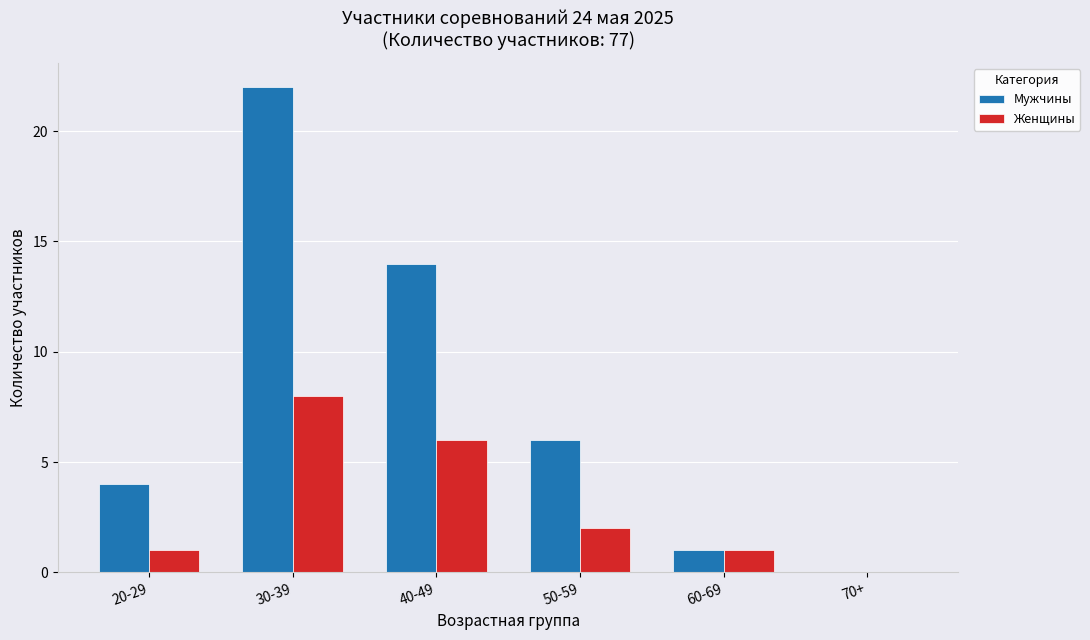

What is the total value across all series at 30-39?

30